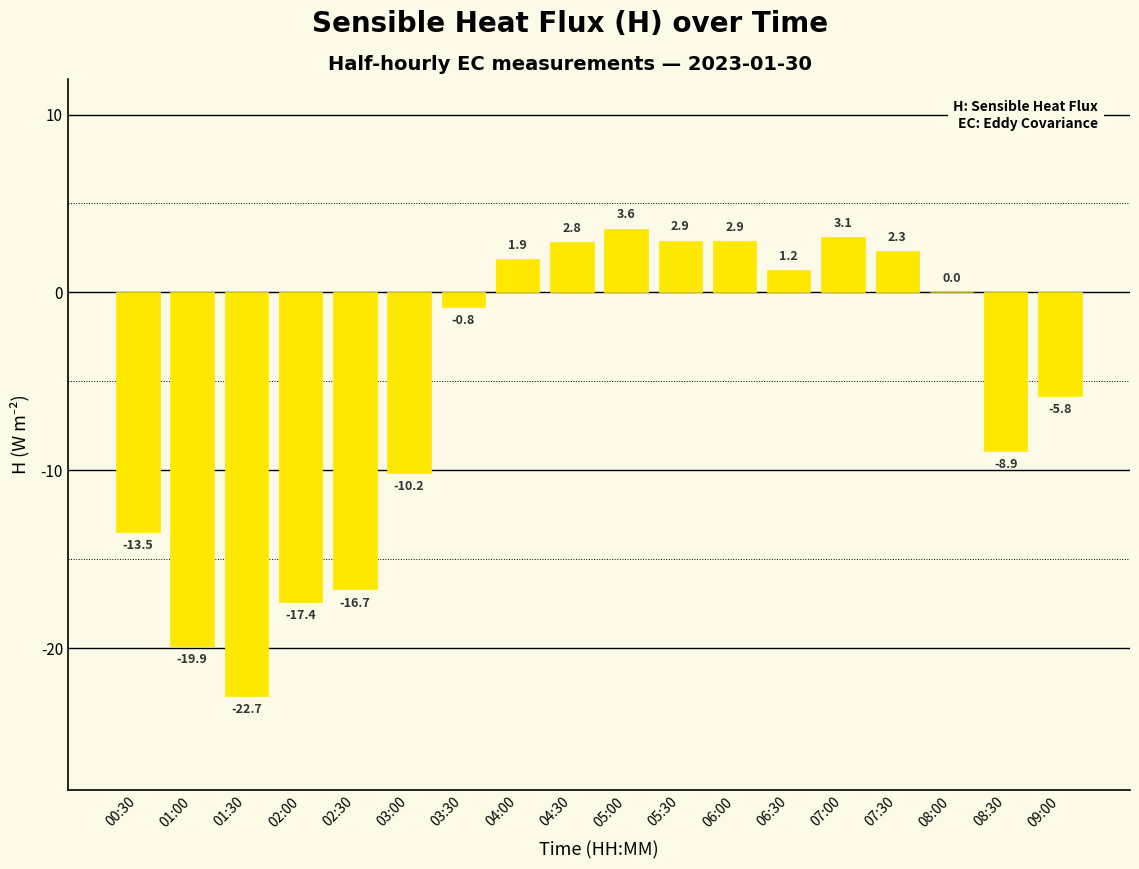

Where does the data first go above 0?

04:00